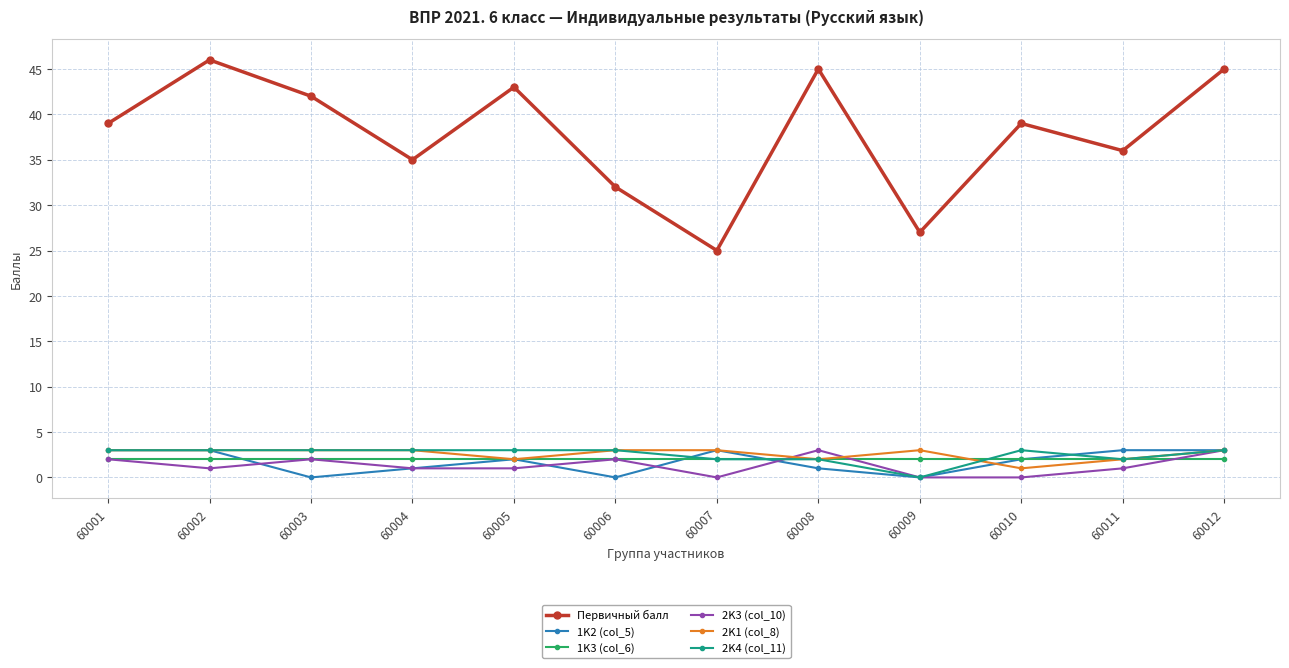

What is the maximum value shown in the chart?

46